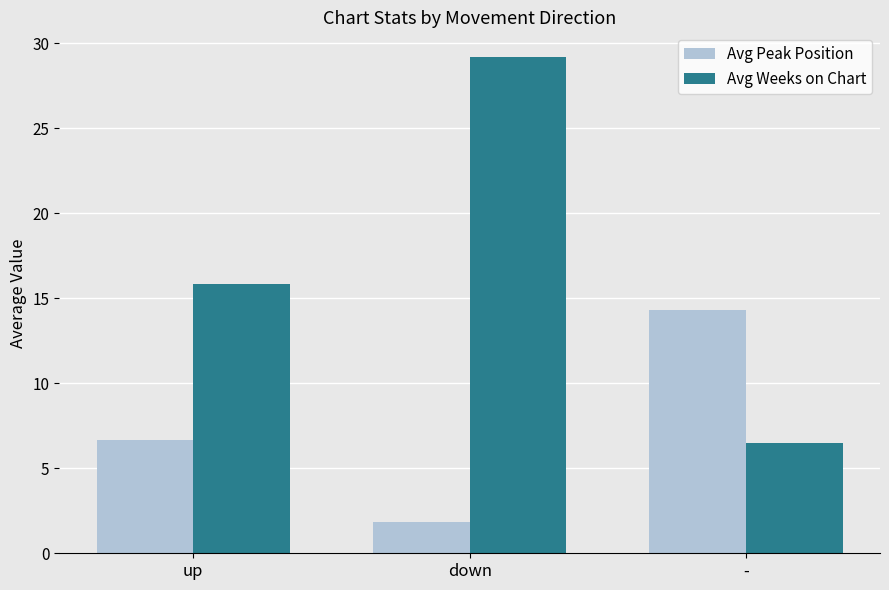

What is the label of the 1st bar from the right?

-